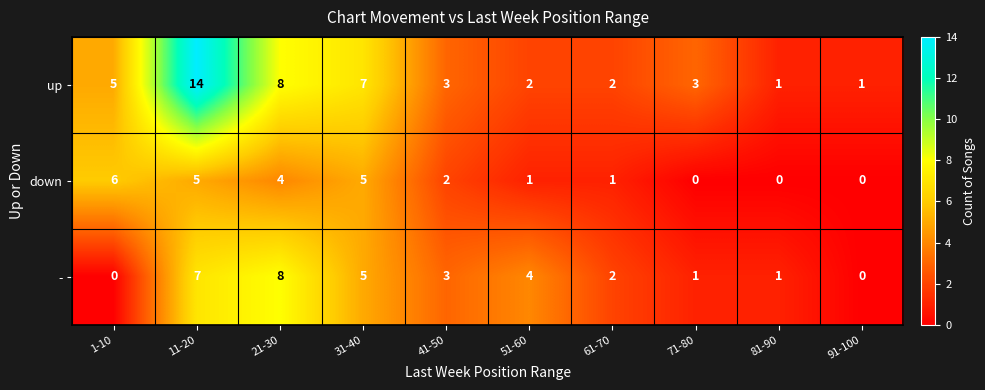

Where does the up series first go above 3?

1-10